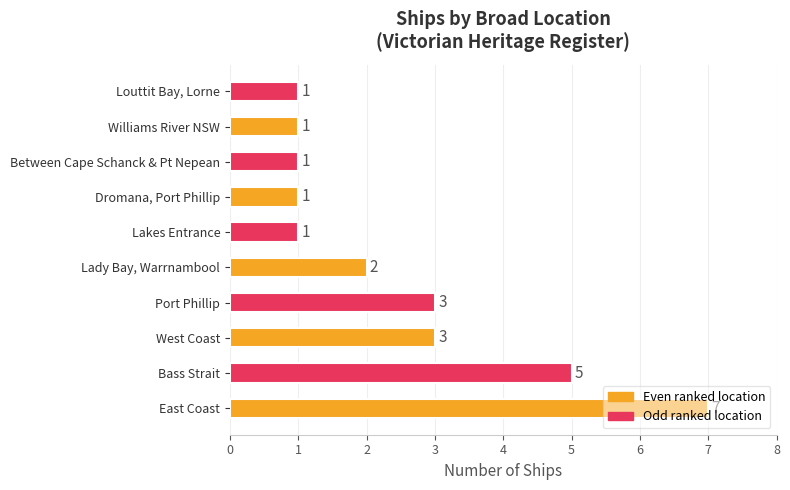

What is the maximum value shown in the chart?

7